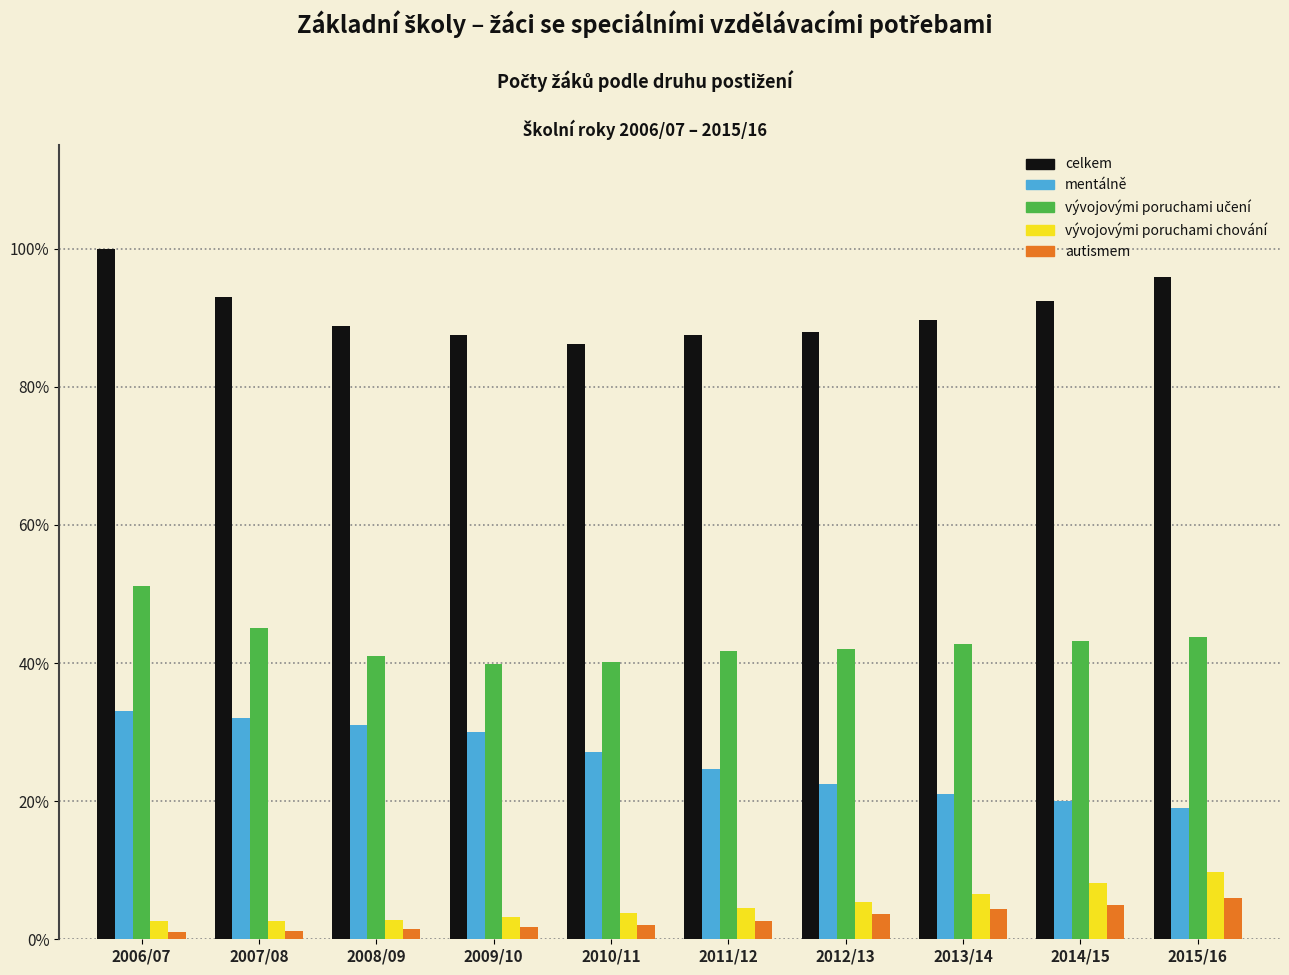

What is the difference between the second highest and minimum values in the celkem series?

9.7